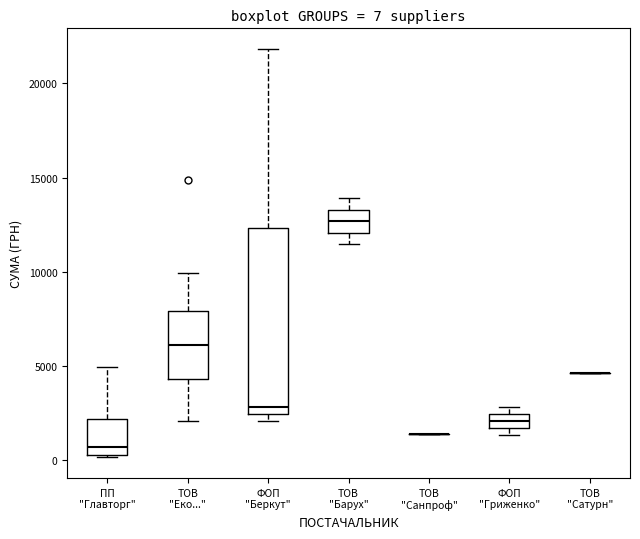

Comparing the boxes themselves (not the whiskers), which one is the tallest?

ФОП "Беркут"